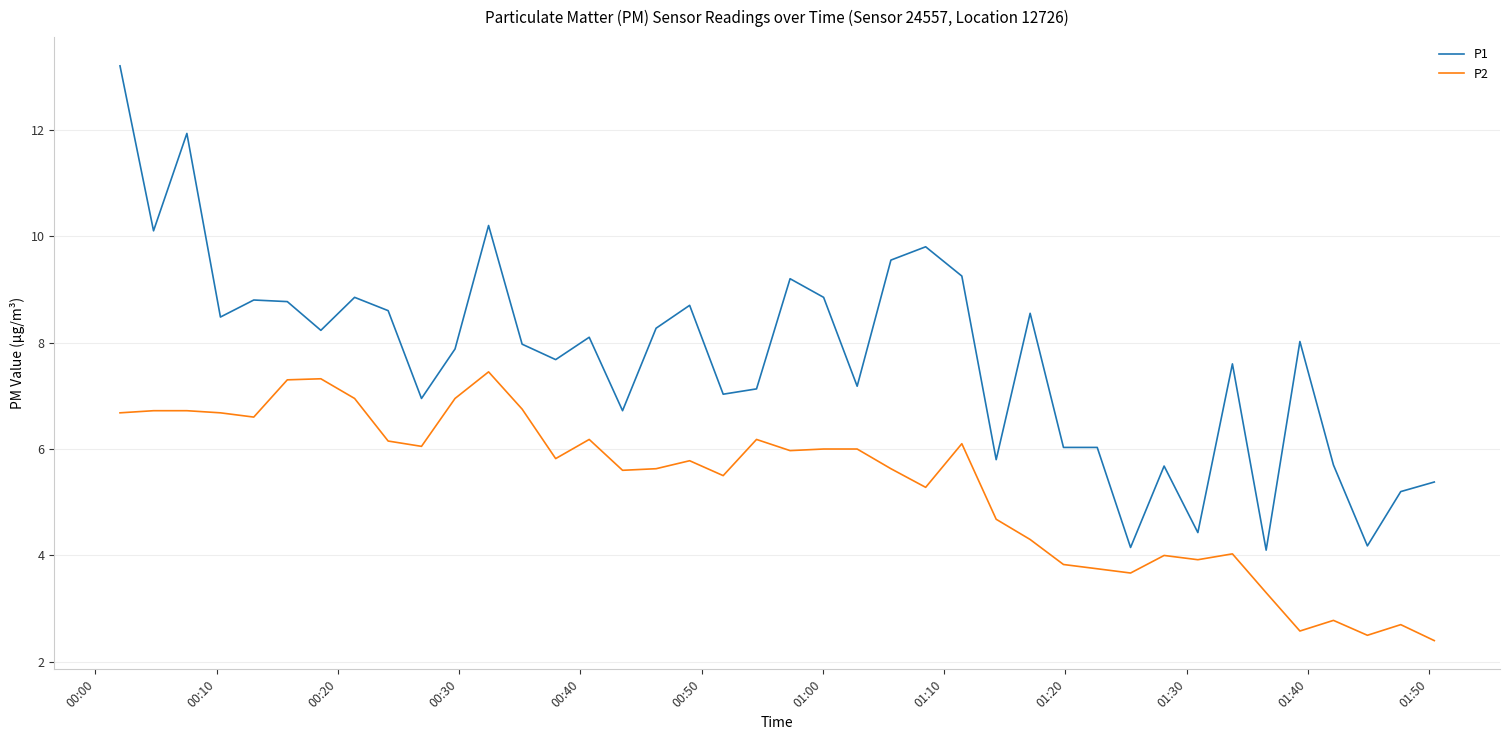

List the series in order of their peak value, highest first.

P1, P2